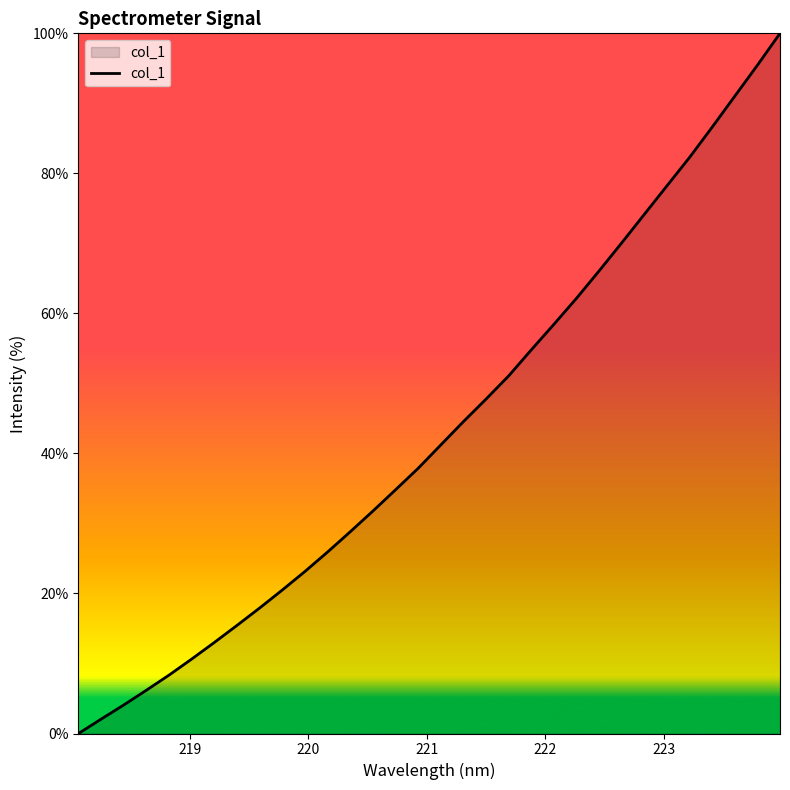

What is the average value?

43.3